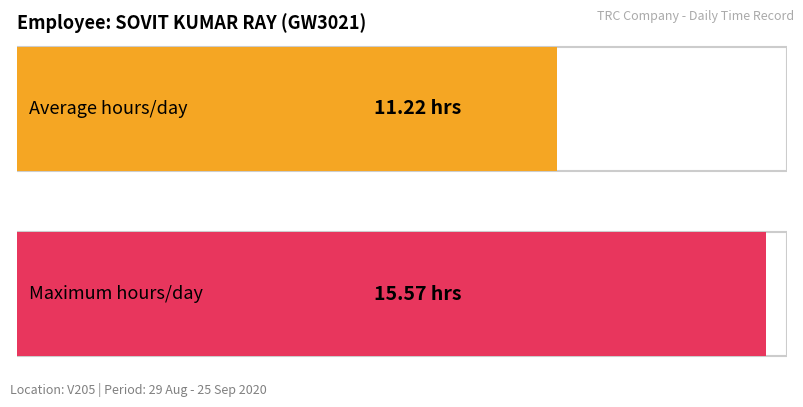

What is the maximum value shown in the chart?

15.6